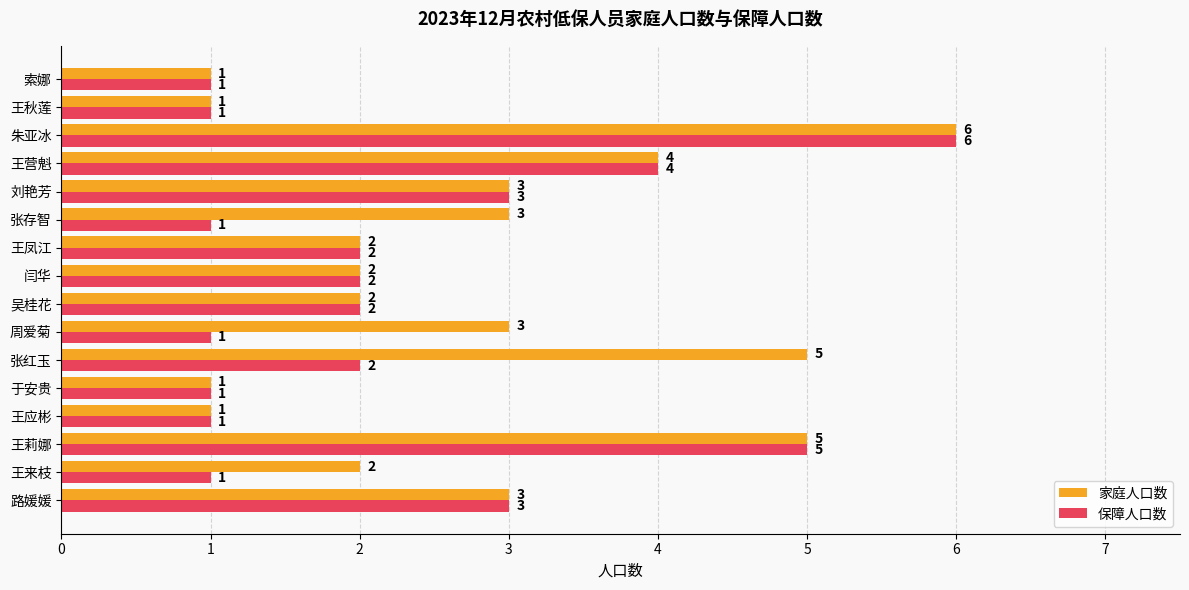

How many 家庭人口数 values are between 2 and 4?

9